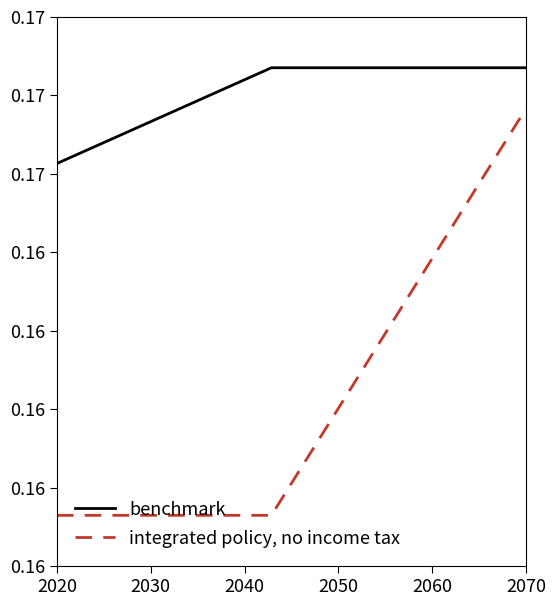

What are all the series names shown in the legend?

benchmark, integrated policy, no income tax